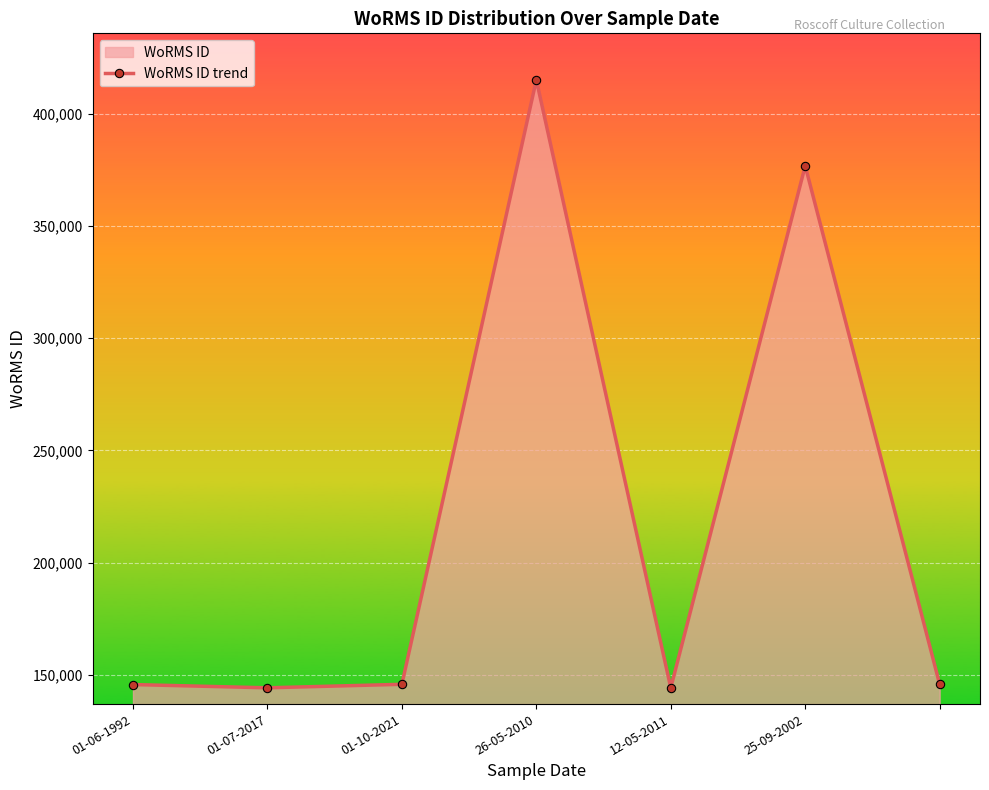

How many interior local valleys (lower than both neighbors) does the data have?

2